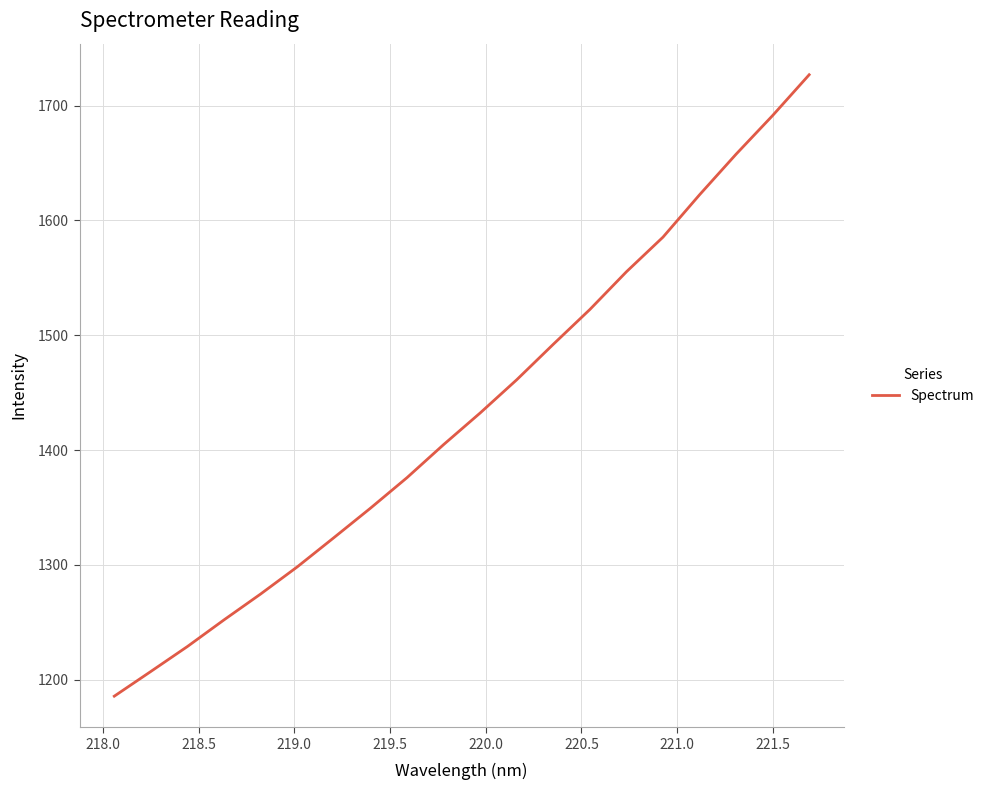

What is the maximum value shown in the chart?

1726.9